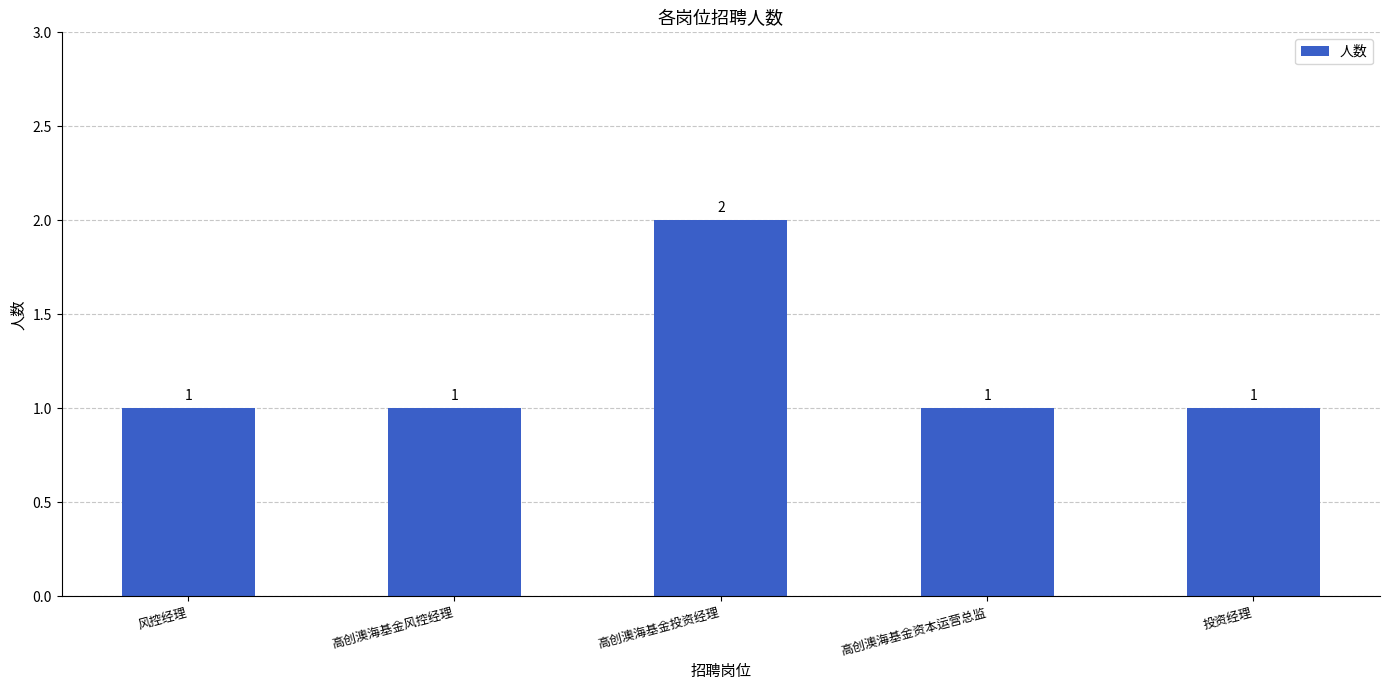

What is the greatest value displayed?

2